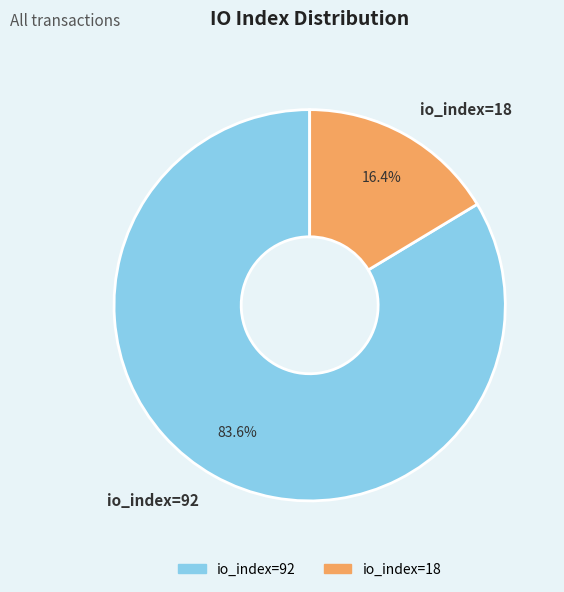

The io_index=92 slice represents 75% of the pie. True or false?

False